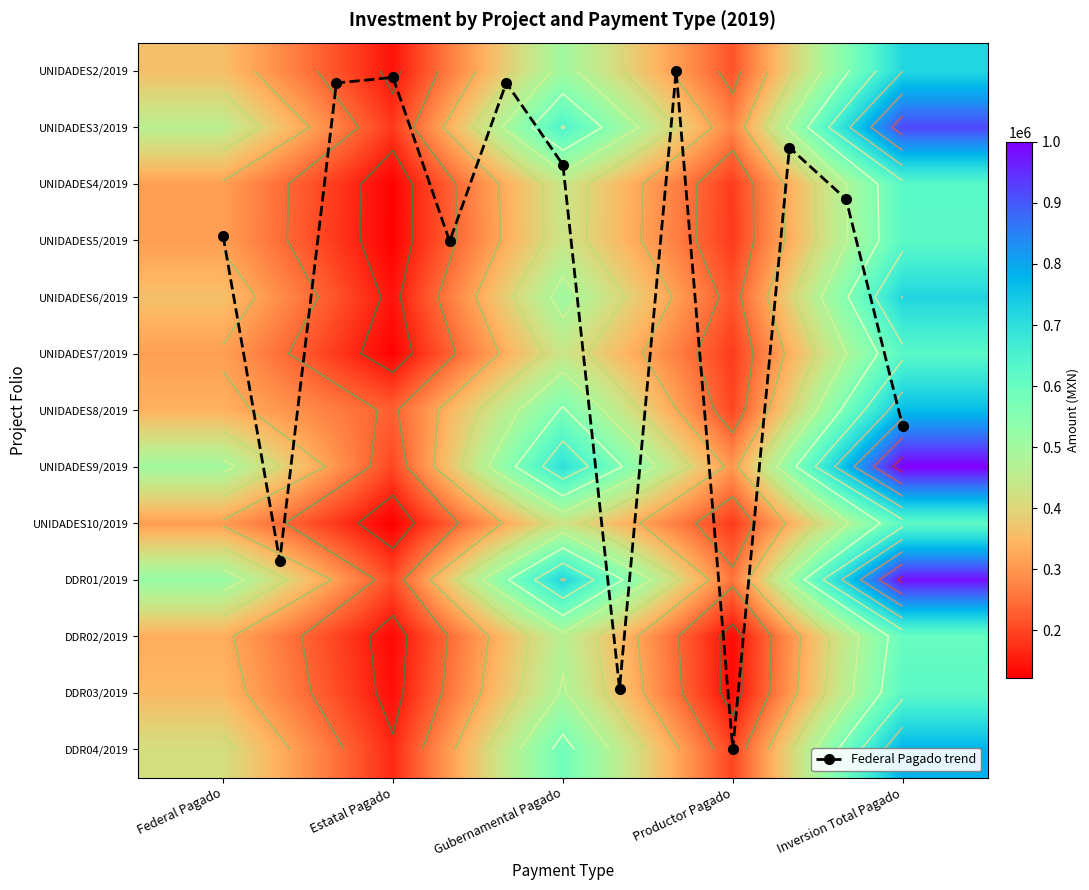

The value of UNIDADES7/2019 at Gubernamental Pagado is 780798.2. True or false?

False